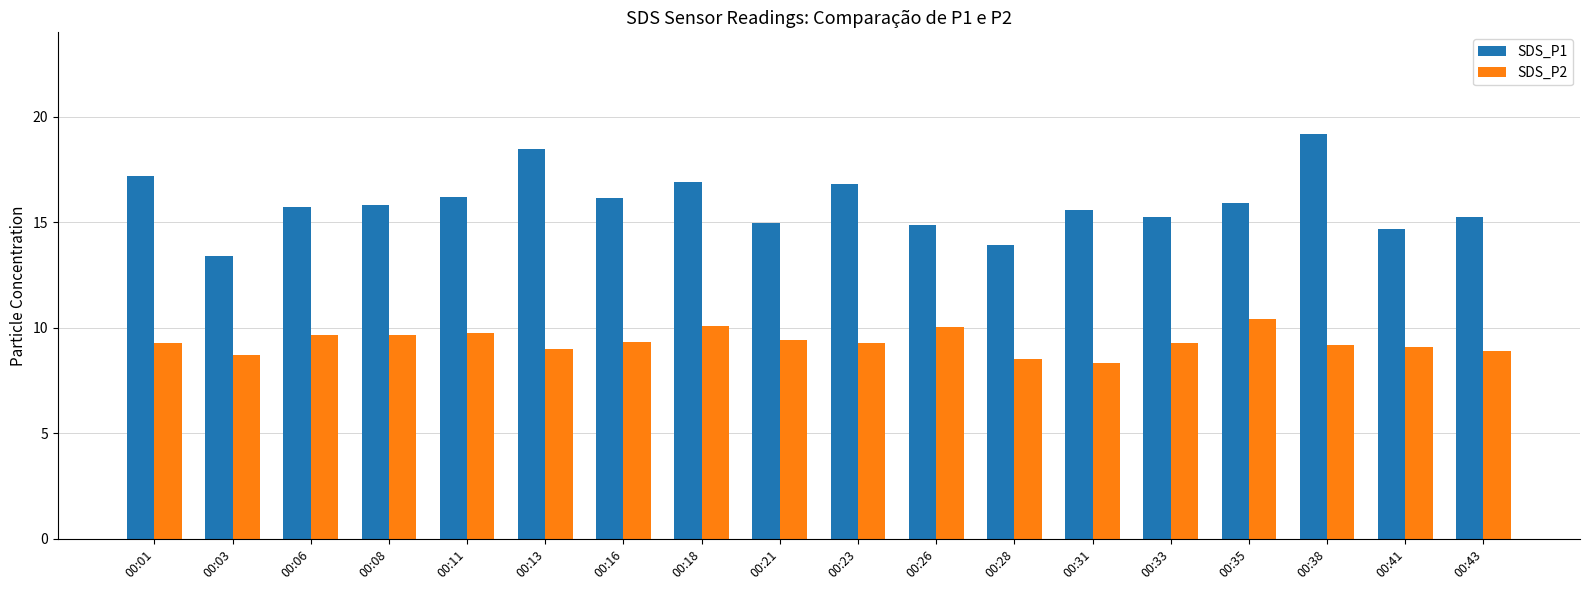

Which series has the widest spread of values?

SDS_P1